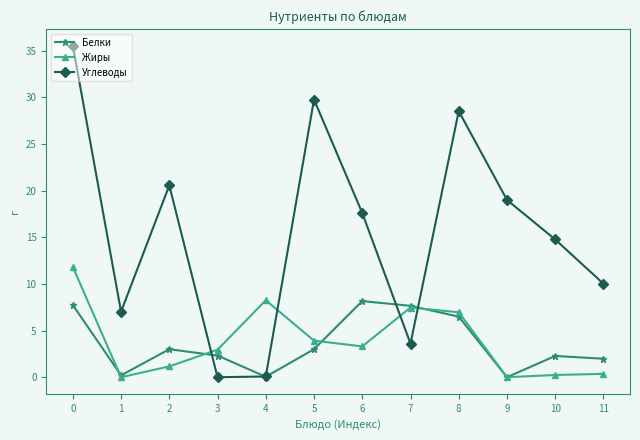

What is the average value of the Углеводы series?

15.5